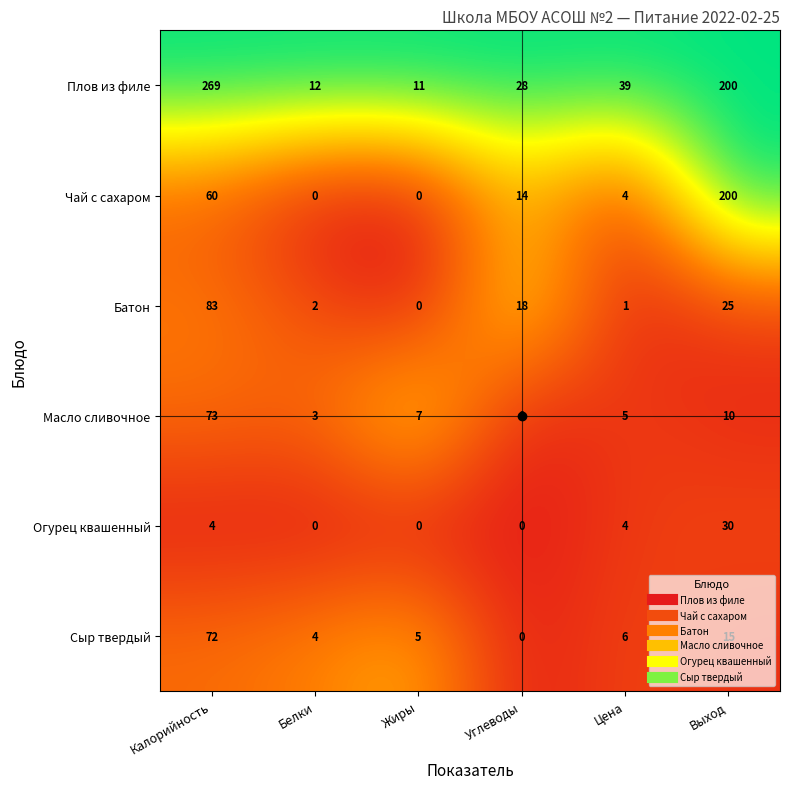

The Плов из филе series shows 58 at Цена. True or false?

False